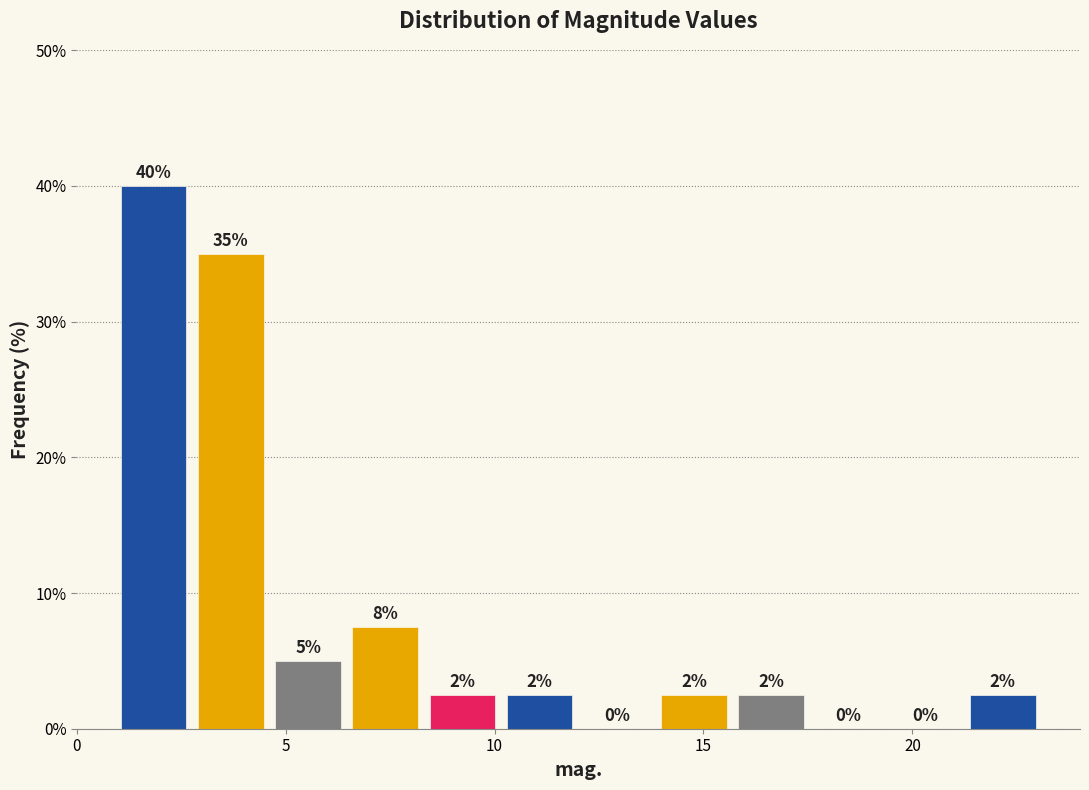

Around what value on the x-axis is the tallest bar? Give the approximate position of its centre, as read against the axis.

2.0